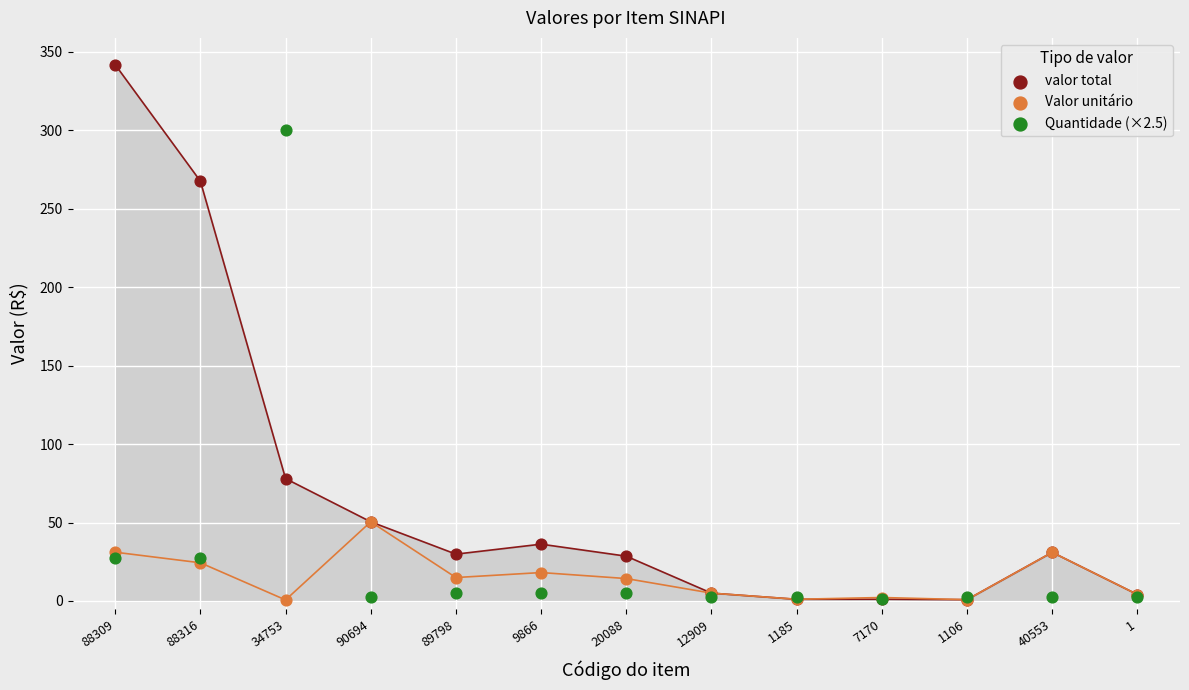

Which series contains the highest Y value?

valor total